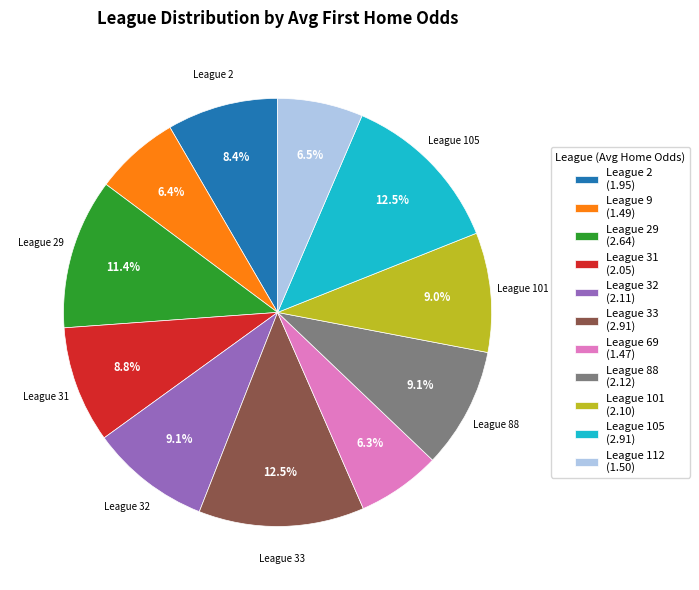

How many slices are in this pie chart?

11